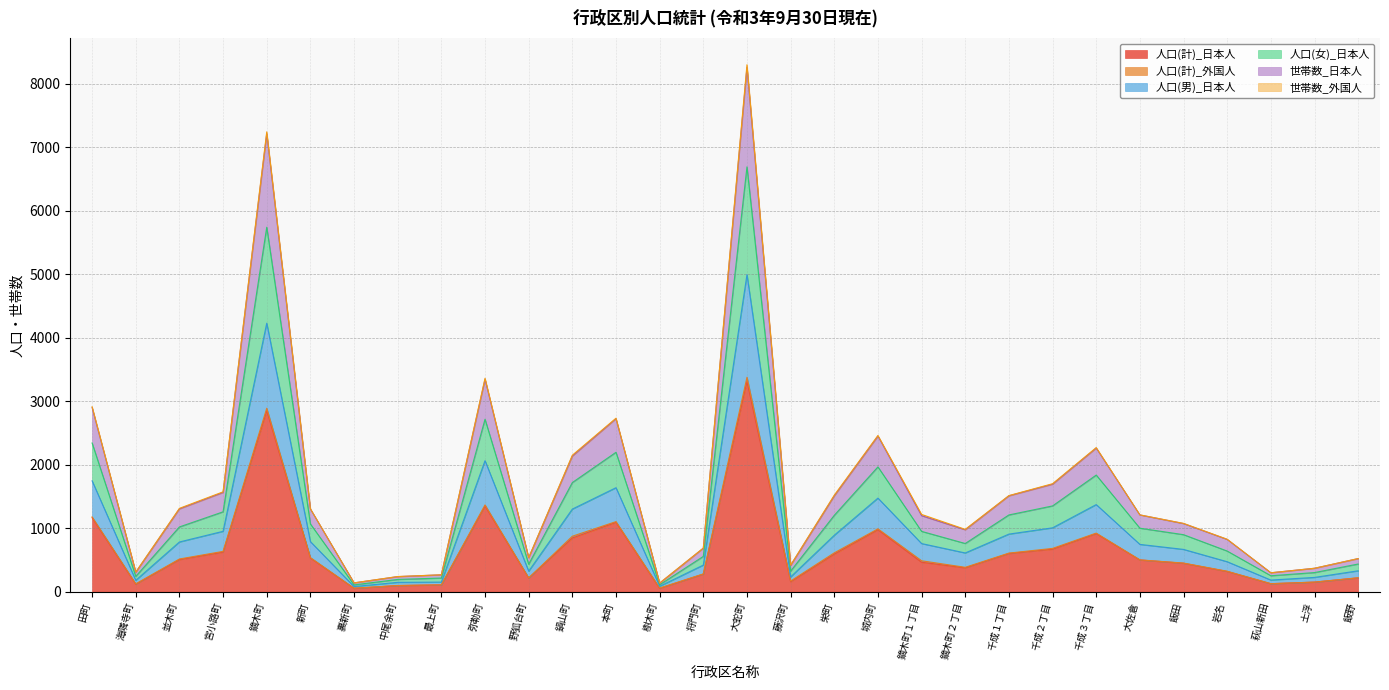

How many values in the 人口(計)_日本人 series exceed 499?

14